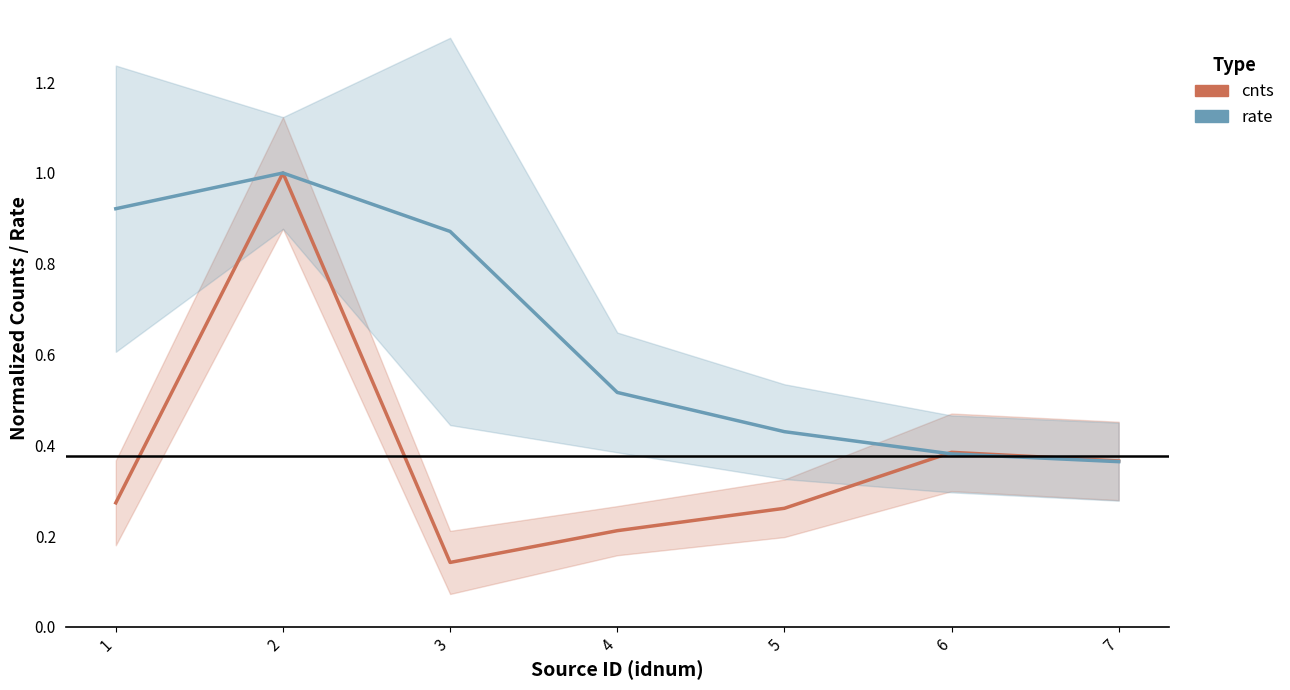

How many series are shown in this chart?

2